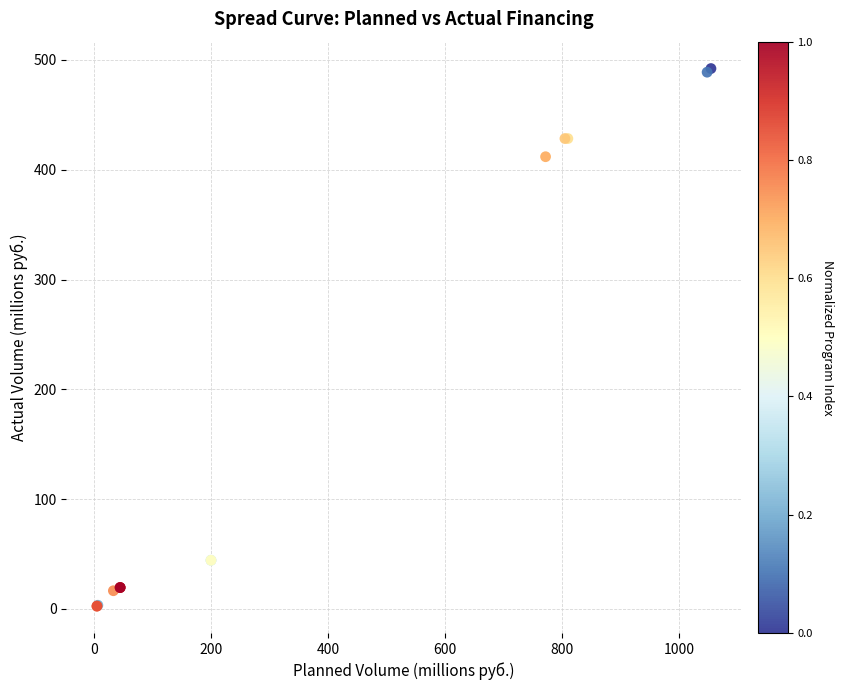

What Y value in the scatter plot is closest to 247?

411.9